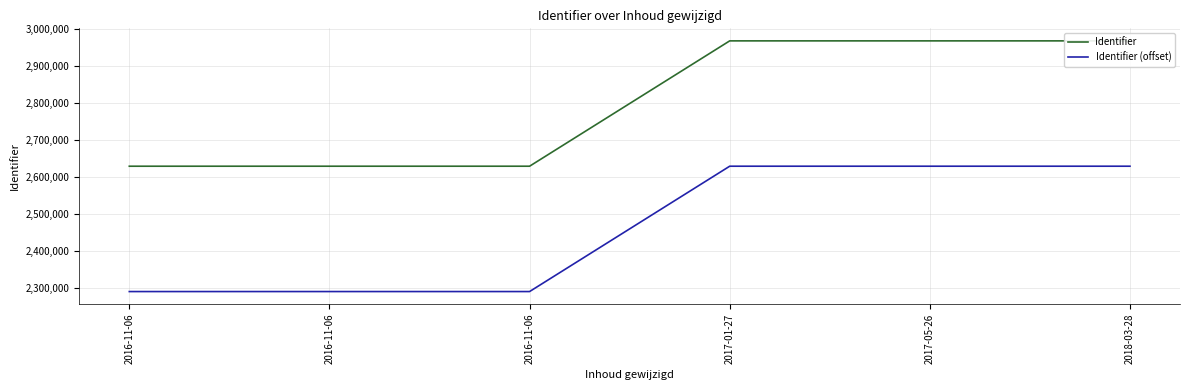

List the series in order of their overall mean, lowest first.

Identifier (offset), Identifier